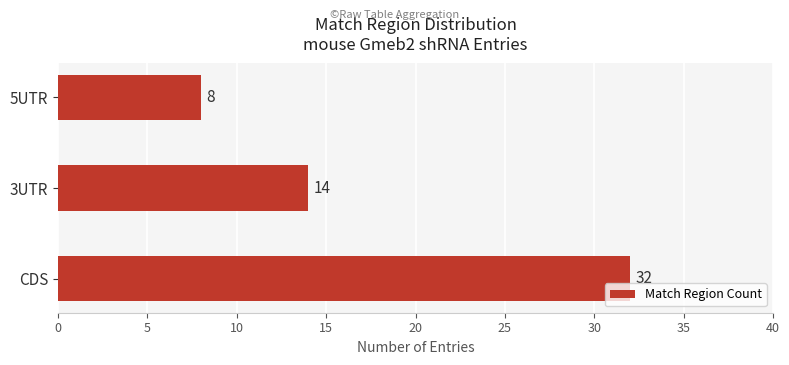

What is the change in value from CDS to 3UTR?

-18